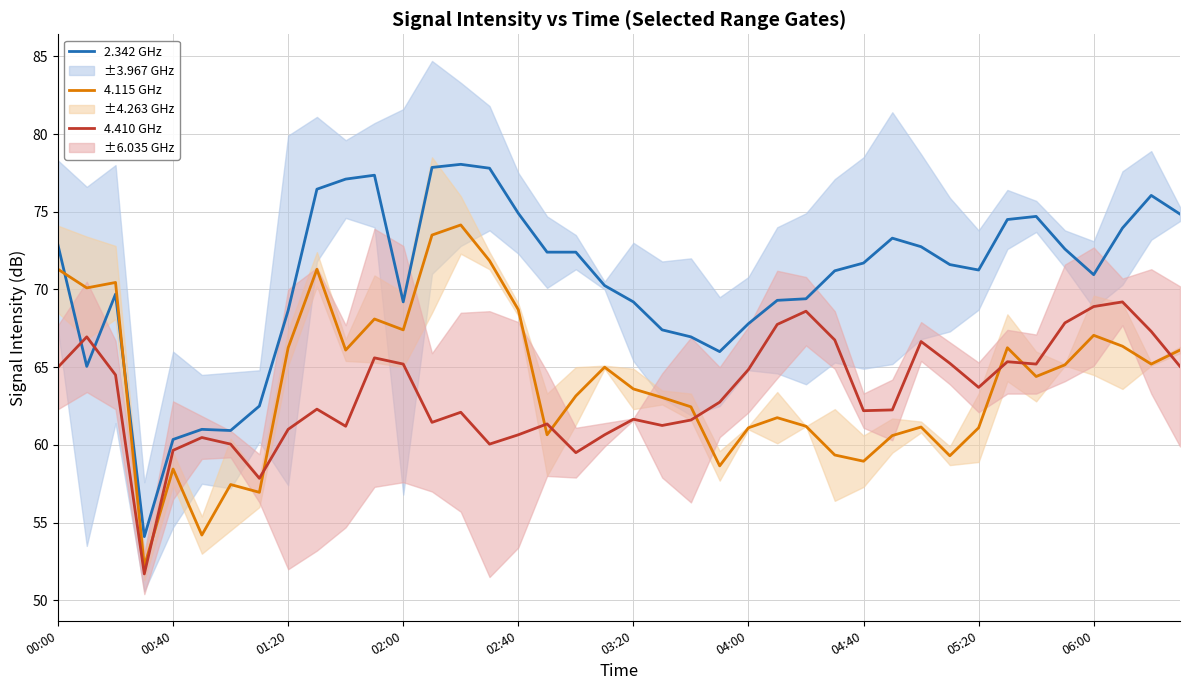

True or false: 4.115 GHz and 2.342 GHz cross at least once.

True